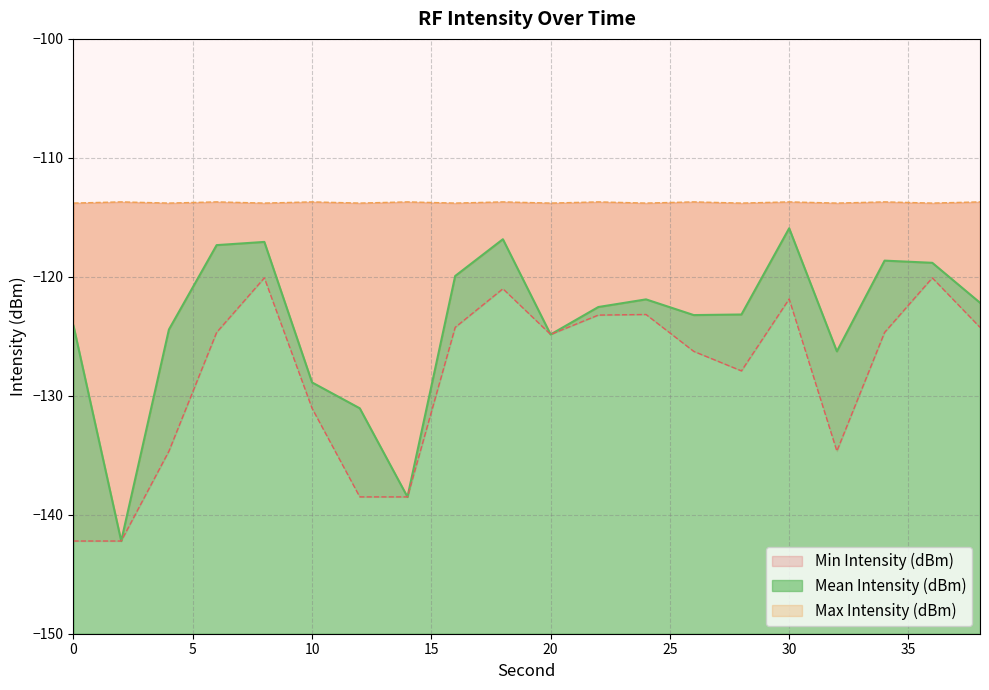

Which series has the largest total across all categories?

Max Intensity (dBm)